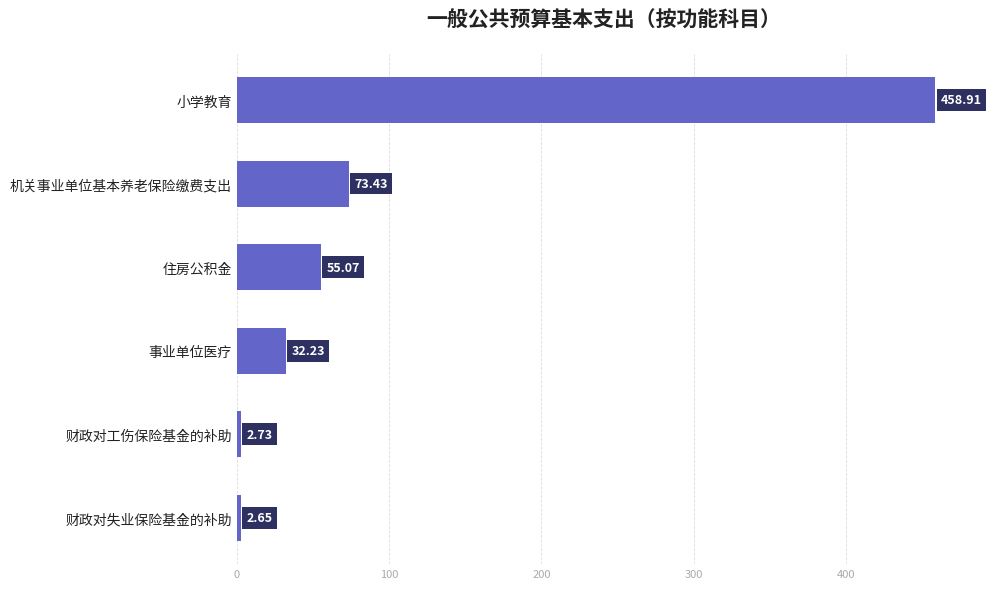

Does the chart contain stacked bars?

No